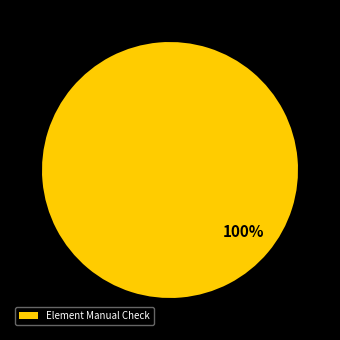

Count the number of slices in the pie.

1